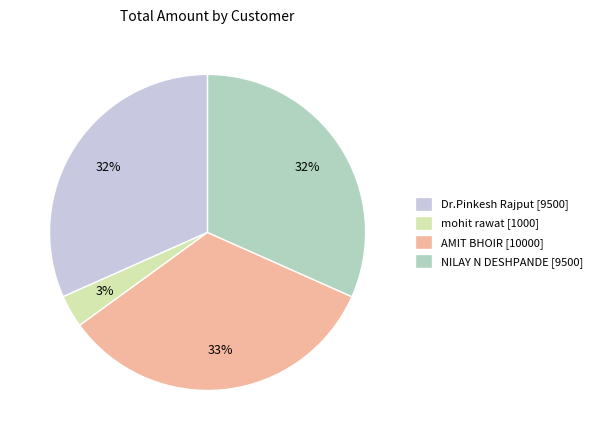

Is it true that NILAY N DESHPANDE [9500] is 32% of the pie?

True